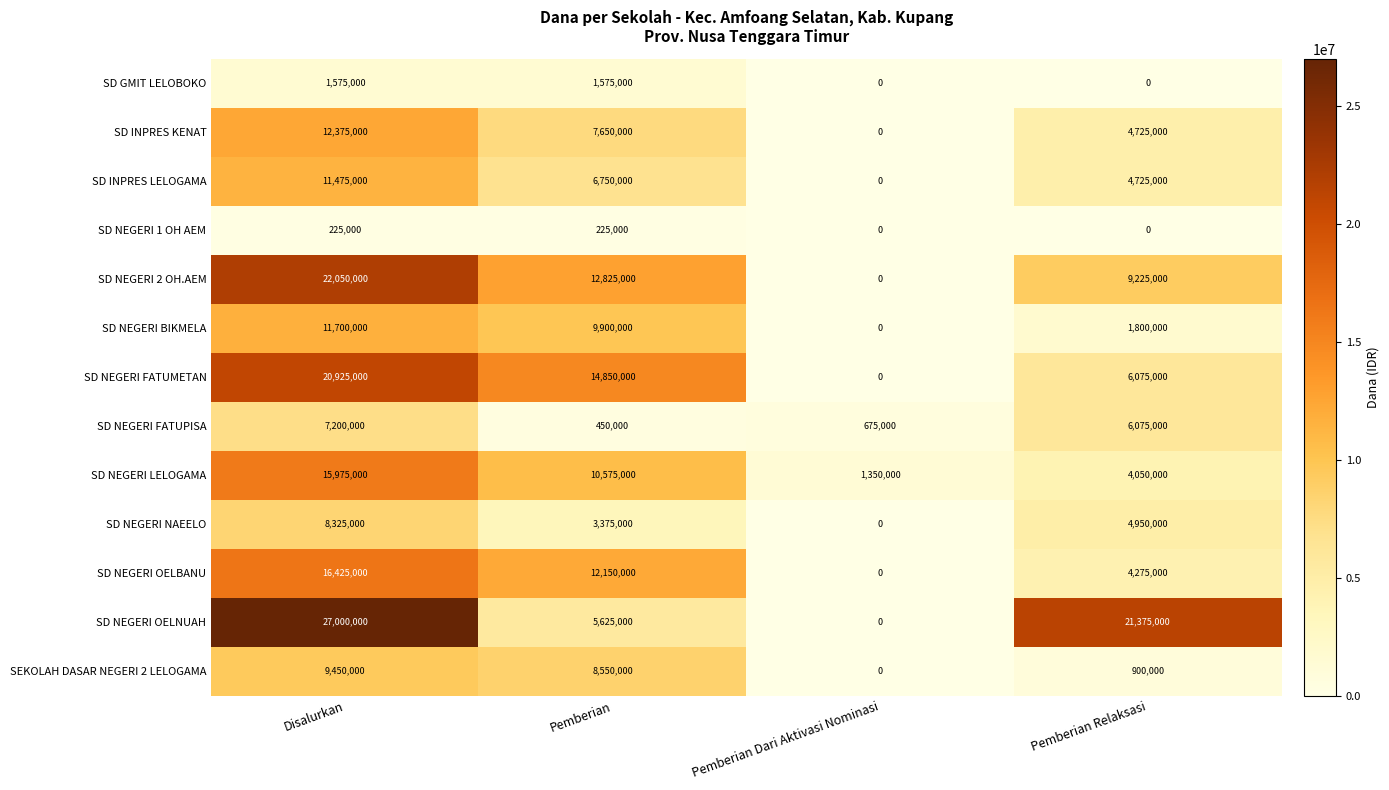

What is the spread (max minus min) of values at Disalurkan?

26775000